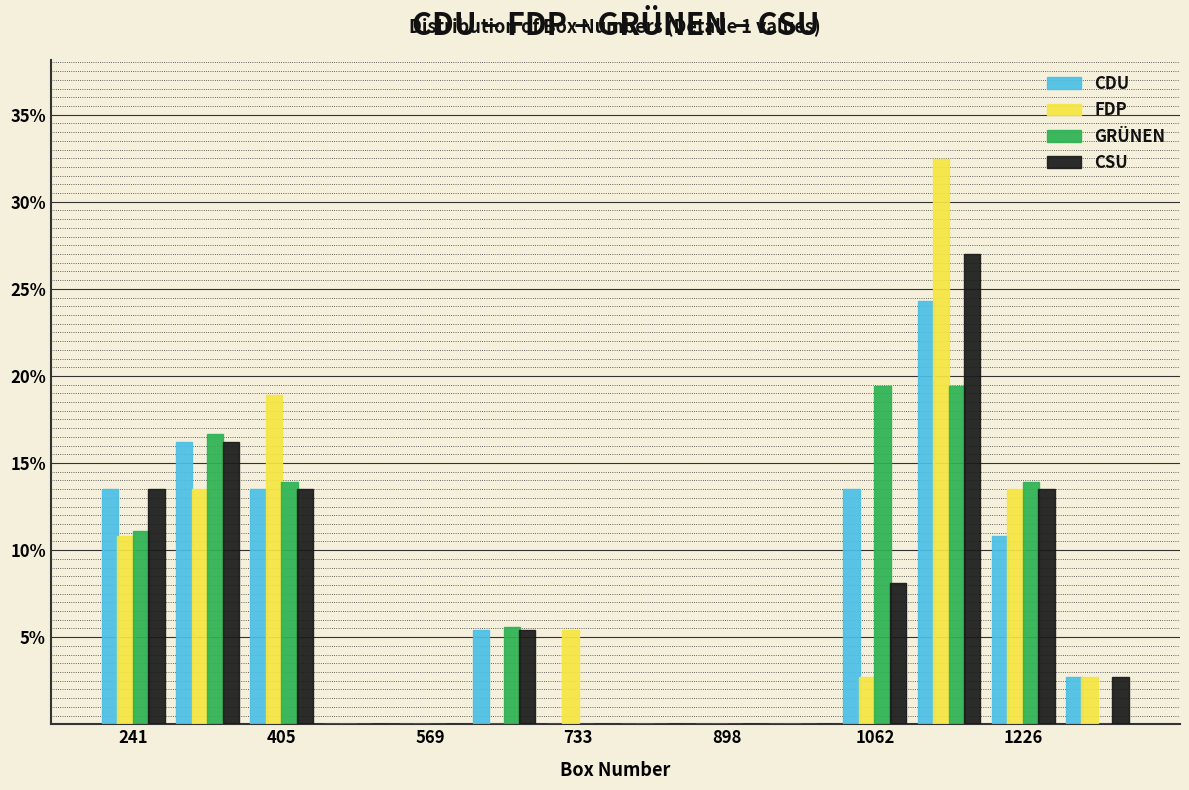

In the CSU series, which range on the x-axis has the tallest bar?

1100 to 1180